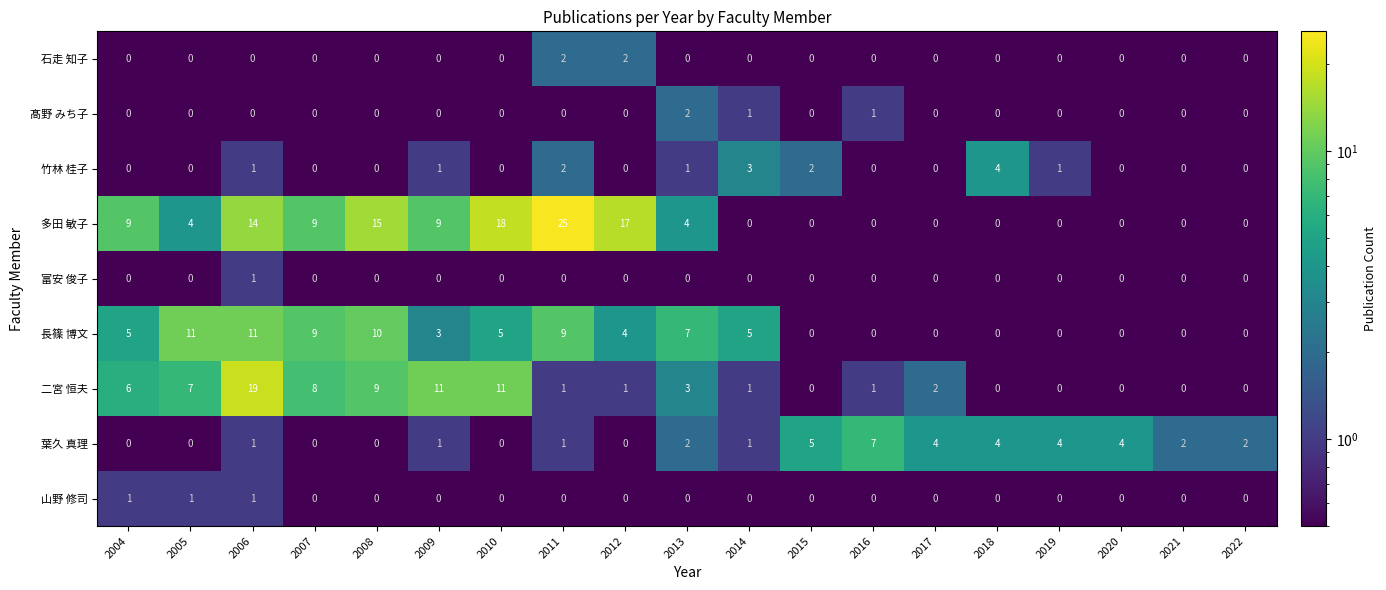

What is the difference between the 竹林 桂子 values at 2021 and 2018?

4